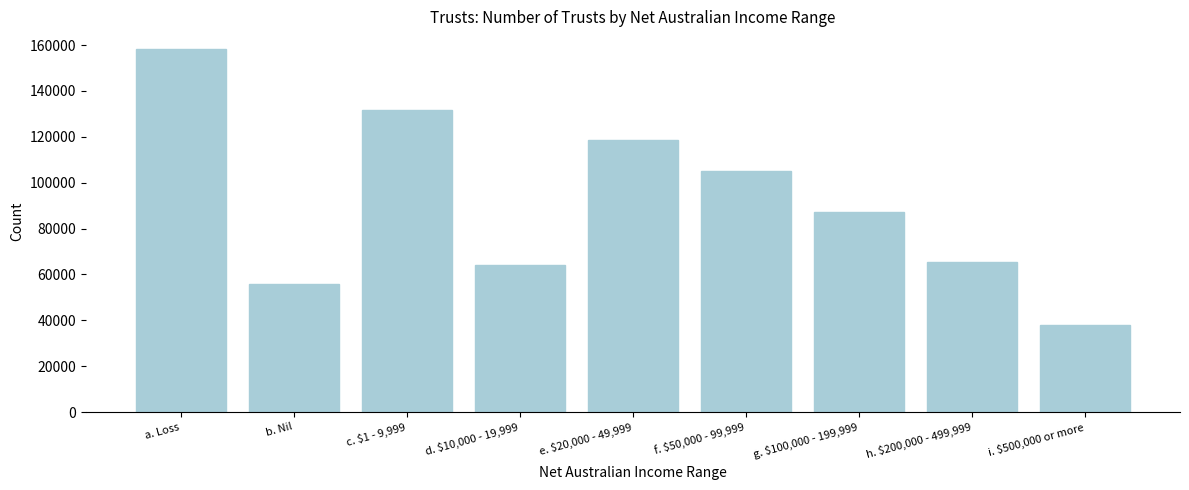

Reading left to right, what are all the values shown in this chart?

158097	55976	131596	64021	118420	104952	87344	65240	37802